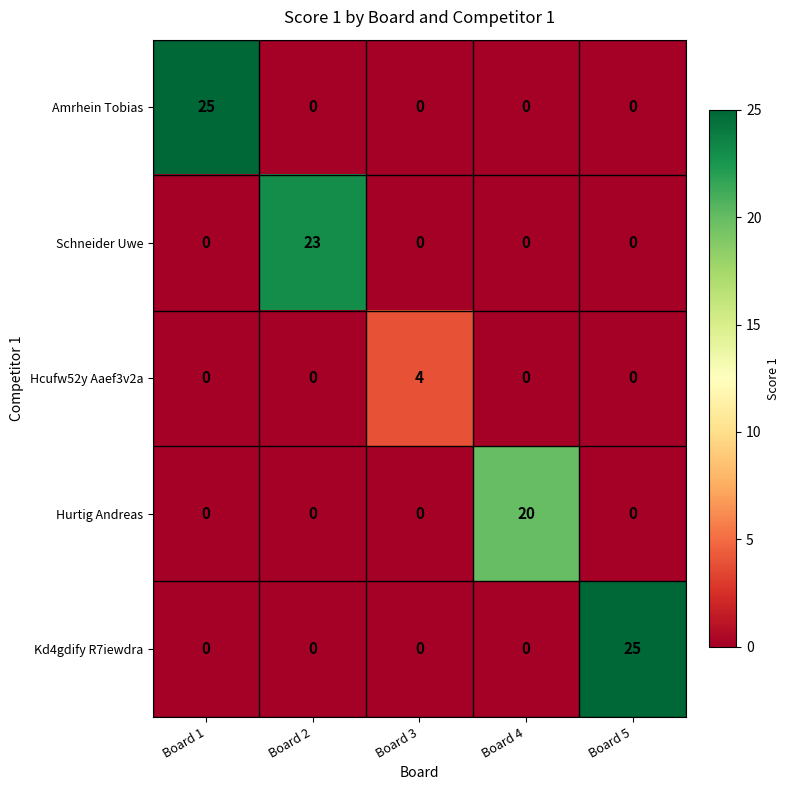

The Kd4gdify R7iewdra series shows 25 at Board 5. True or false?

True